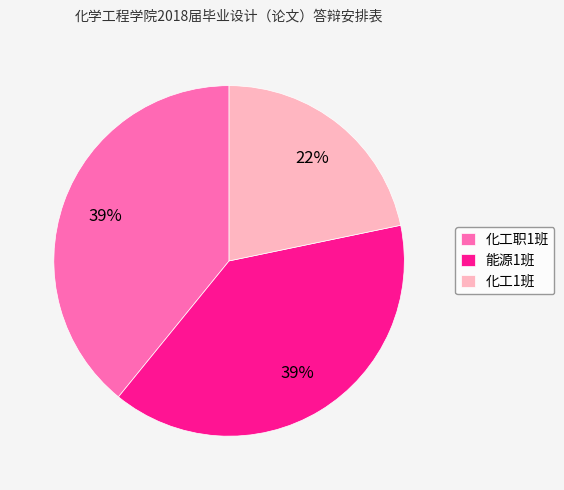

Is the sum of 化工职1班 and 能源1班 greater than half?

Yes